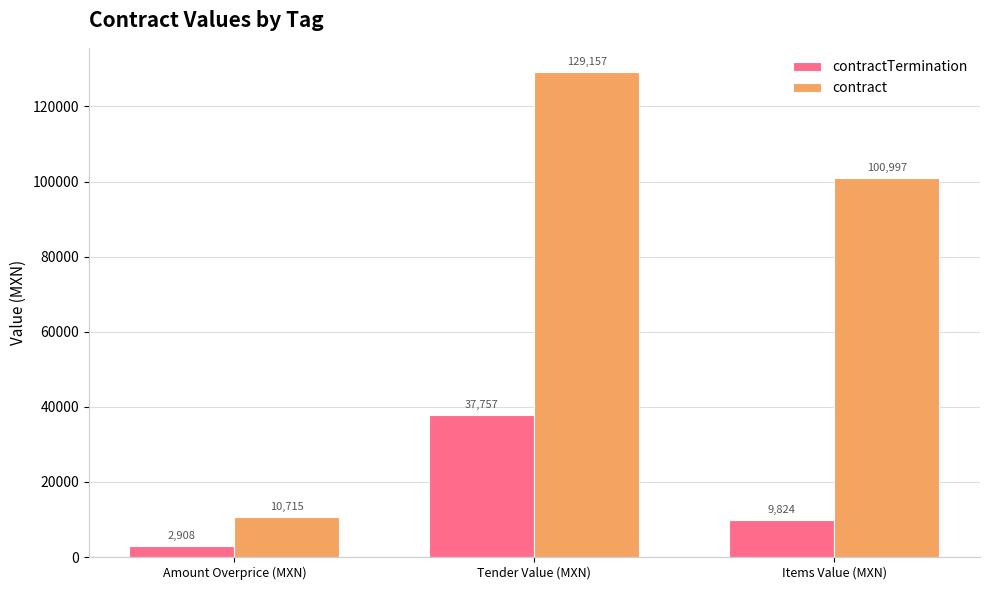

The contract series shows 144779.6 at Items Value (MXN). True or false?

False